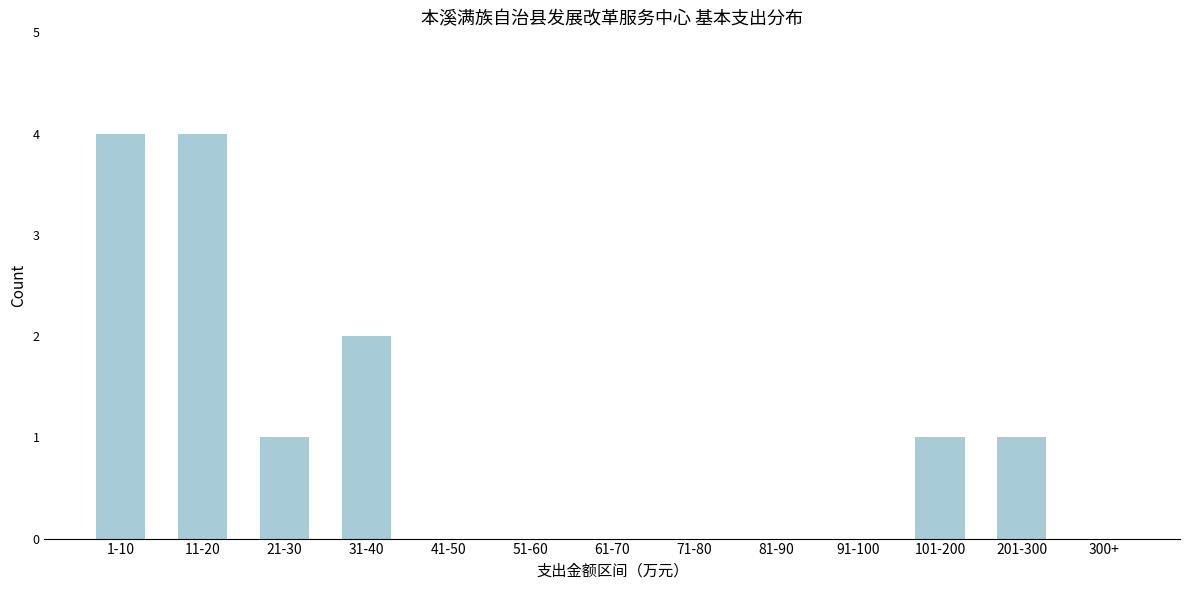

Reading left to right, what are all the values shown in this chart?

1-10=4	11-20=4	21-30=1	31-40=2	41-50=0	51-60=0	61-70=0	71-80=0	81-90=0	91-100=0	101-200=1	201-300=1	300+=0